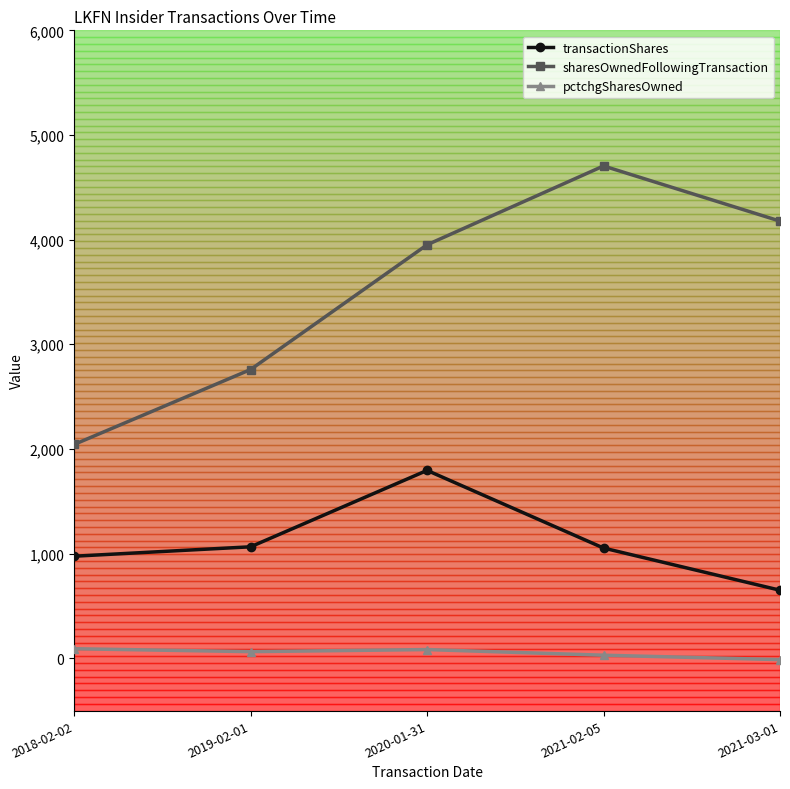

Does the chart have visible grid lines?

No